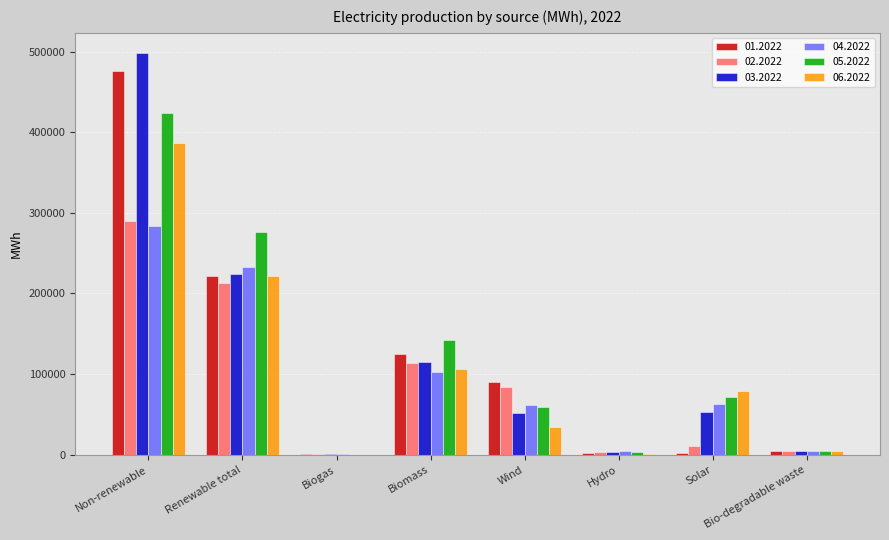

What is the sum of all 06.2022 values?

834700.8